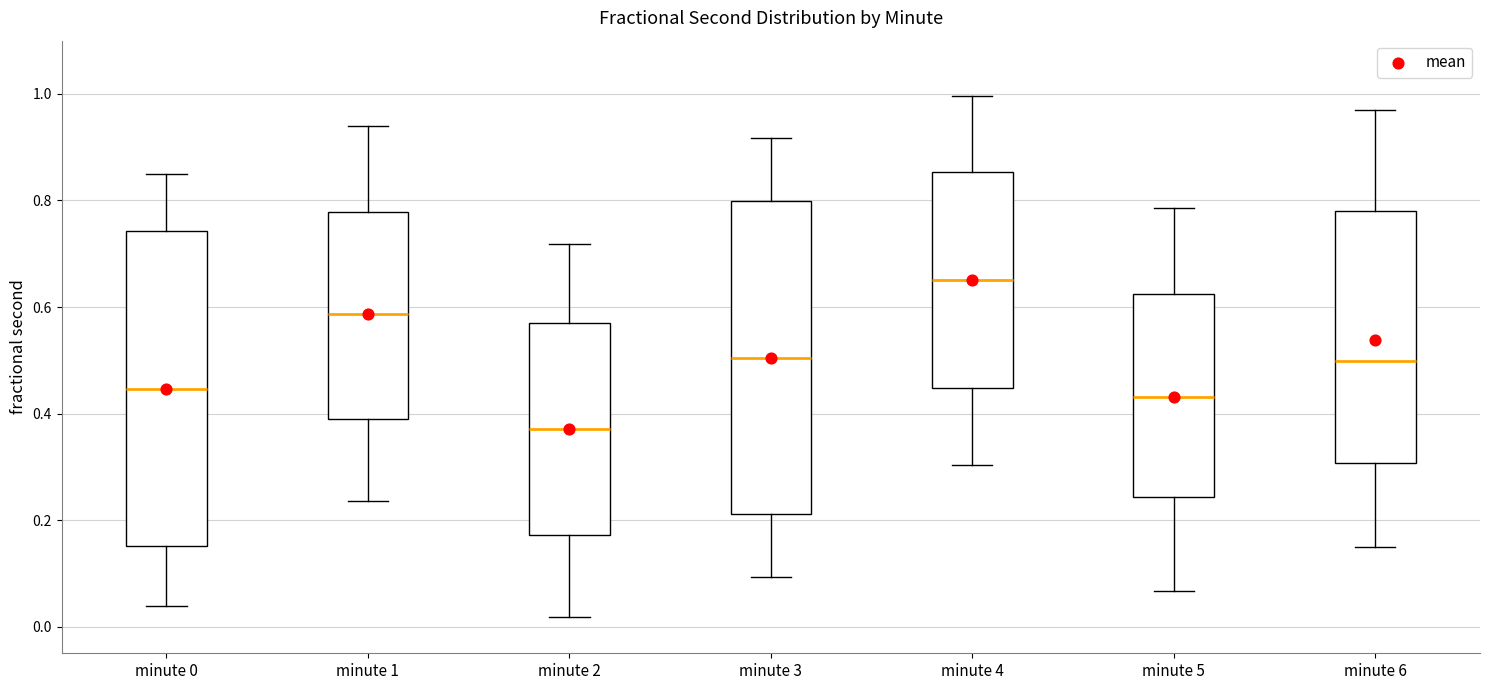

Reading left to right, transcribe this box plot: for each box, give where its median line is, the range the box spans, and where its two whiskers end, as read against the y-axis. The values are not printed on the chart, so give them approximately, as read against the axis.

minute 0: median 0.44, box 0.16 to 0.74, whiskers 0.04 to 0.84
minute 1: median 0.58, box 0.38 to 0.78, whiskers 0.24 to 0.94
minute 2: median 0.38, box 0.18 to 0.56, whiskers 0.02 to 0.72
minute 3: median 0.50, box 0.22 to 0.80, whiskers 0.10 to 0.92
minute 4: median 0.66, box 0.44 to 0.86, whiskers 0.30 to 1.00
minute 5: median 0.44, box 0.24 to 0.62, whiskers 0.06 to 0.78
minute 6: median 0.50, box 0.30 to 0.78, whiskers 0.14 to 0.96